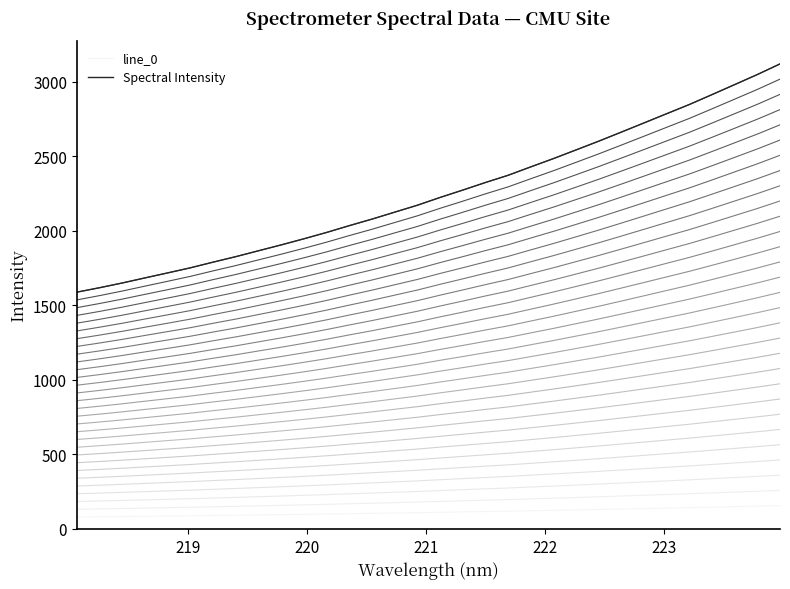

True or false: line_0 and Spectral Intensity cross at least once.

False